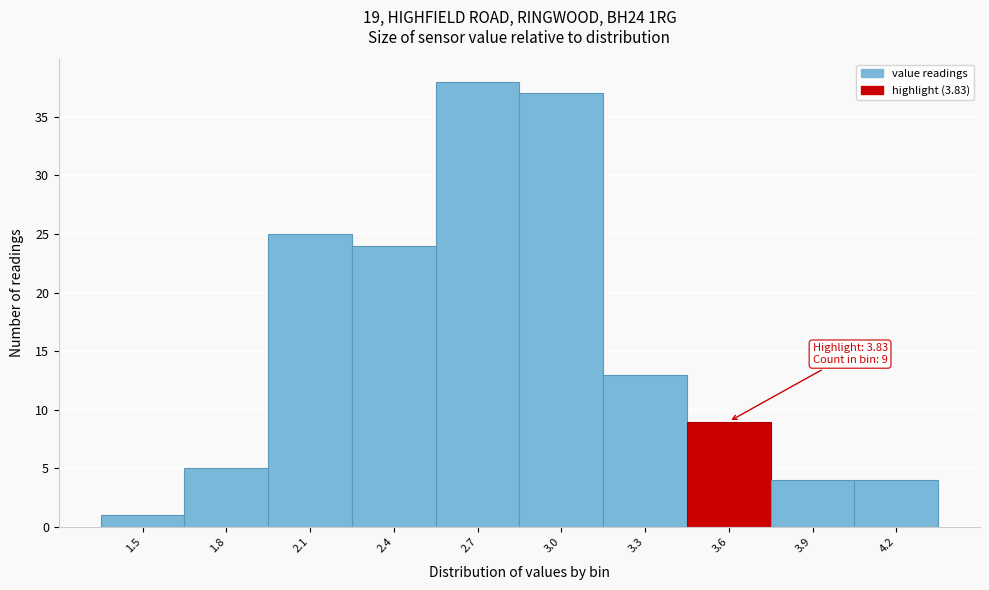

Reading left to right, extract all data points from this chart.

1	5	25	24	38	37	13	9	4	4